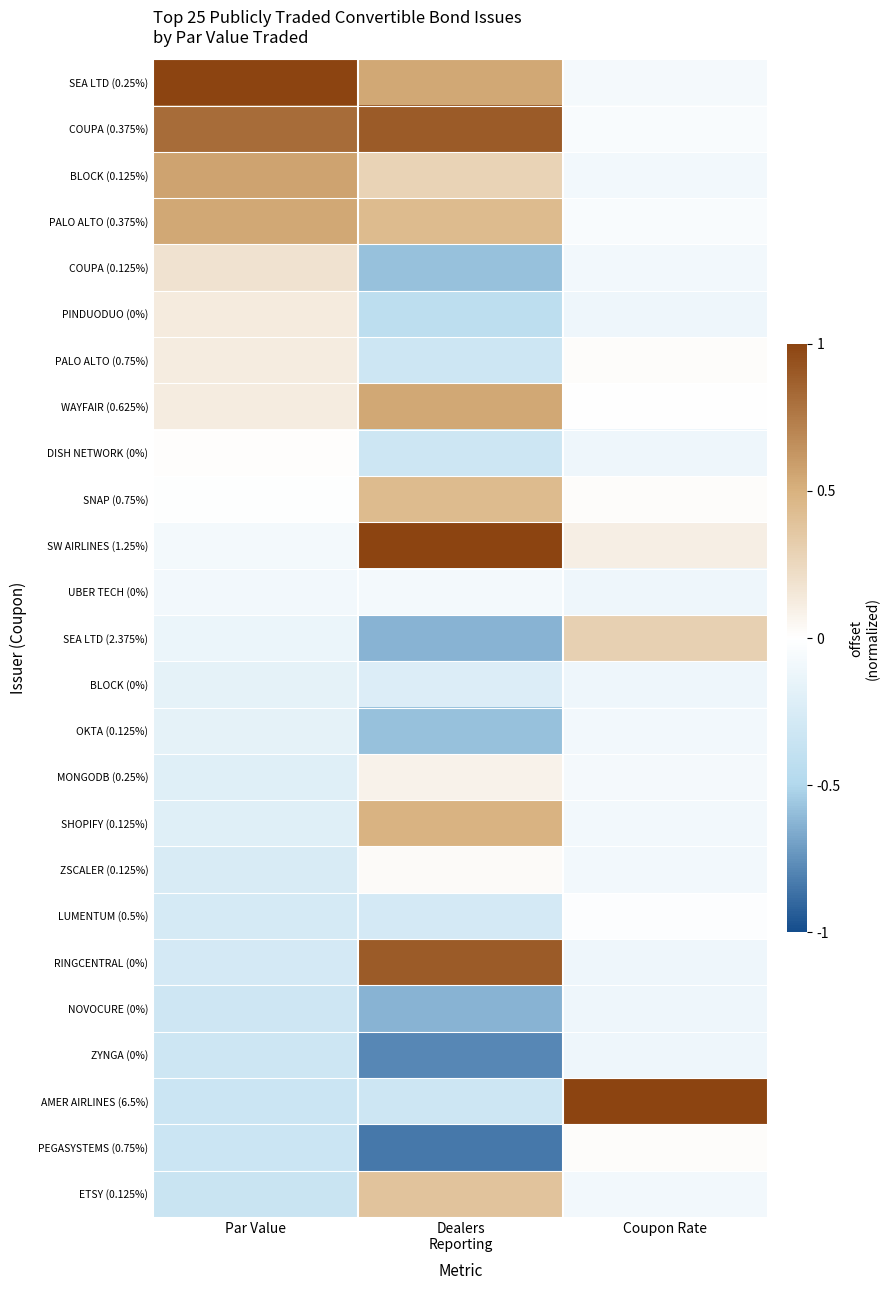

Reading left to right, what are all the values shown in this chart?

SEA LTD (0.25%): Par Value=1.0	Dealers
Reporting=0.5	Coupon Rate=-0.1
COUPA (0.375%): Par Value=0.8	Dealers
Reporting=0.9	Coupon Rate=-0.0
BLOCK (0.125%): Par Value=0.6	Dealers
Reporting=0.3	Coupon Rate=-0.1
PALO ALTO (0.375%): Par Value=0.5	Dealers
Reporting=0.4	Coupon Rate=-0.0
COUPA (0.125%): Par Value=0.2	Dealers
Reporting=-0.6	Coupon Rate=-0.1
PINDUODUO (0%): Par Value=0.1	Dealers
Reporting=-0.4	Coupon Rate=-0.1
PALO ALTO (0.75%): Par Value=0.1	Dealers
Reporting=-0.3	Coupon Rate=0.0
WAYFAIR (0.625%): Par Value=0.1	Dealers
Reporting=0.5	Coupon Rate=0.0
DISH NETWORK (0%): Par Value=0.0	Dealers
Reporting=-0.3	Coupon Rate=-0.1
SNAP (0.75%): Par Value=-0.0	Dealers
Reporting=0.4	Coupon Rate=0.0
SW AIRLINES (1.25%): Par Value=-0.1	Dealers
Reporting=1.0	Coupon Rate=0.1
UBER TECH (0%): Par Value=-0.1	Dealers
Reporting=-0.1	Coupon Rate=-0.1
SEA LTD (2.375%): Par Value=-0.1	Dealers
Reporting=-0.6	Coupon Rate=0.3
BLOCK (0%): Par Value=-0.2	Dealers
Reporting=-0.2	Coupon Rate=-0.1
OKTA (0.125%): Par Value=-0.2	Dealers
Reporting=-0.6	Coupon Rate=-0.1
MONGODB (0.25%): Par Value=-0.2	Dealers
Reporting=0.1	Coupon Rate=-0.1
SHOPIFY (0.125%): Par Value=-0.2	Dealers
Reporting=0.5	Coupon Rate=-0.1
ZSCALER (0.125%): Par Value=-0.3	Dealers
Reporting=0.0	Coupon Rate=-0.1
LUMENTUM (0.5%): Par Value=-0.3	Dealers
Reporting=-0.3	Coupon Rate=-0.0
RINGCENTRAL (0%): Par Value=-0.3	Dealers
Reporting=0.9	Coupon Rate=-0.1
NOVOCURE (0%): Par Value=-0.3	Dealers
Reporting=-0.6	Coupon Rate=-0.1
ZYNGA (0%): Par Value=-0.3	Dealers
Reporting=-0.8	Coupon Rate=-0.1
AMER AIRLINES (6.5%): Par Value=-0.3	Dealers
Reporting=-0.3	Coupon Rate=1.0
PEGASYSTEMS (0.75%): Par Value=-0.3	Dealers
Reporting=-0.8	Coupon Rate=0.0
ETSY (0.125%): Par Value=-0.3	Dealers
Reporting=0.4	Coupon Rate=-0.1